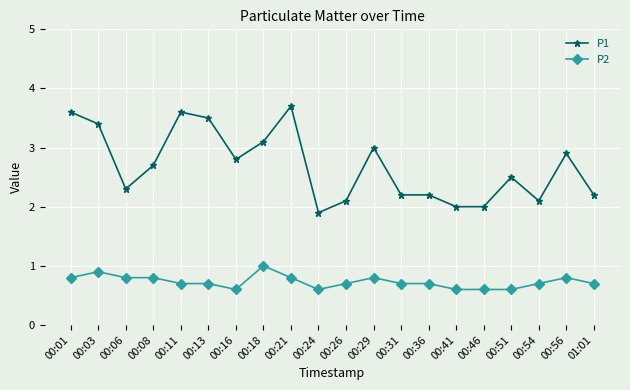

How many lines are shown in the chart?

2